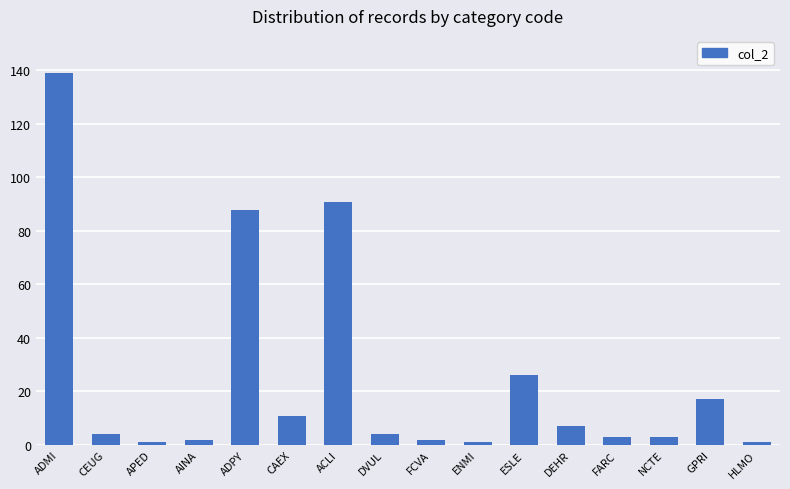

What is the label of the 9th bar from the left?

FCVA